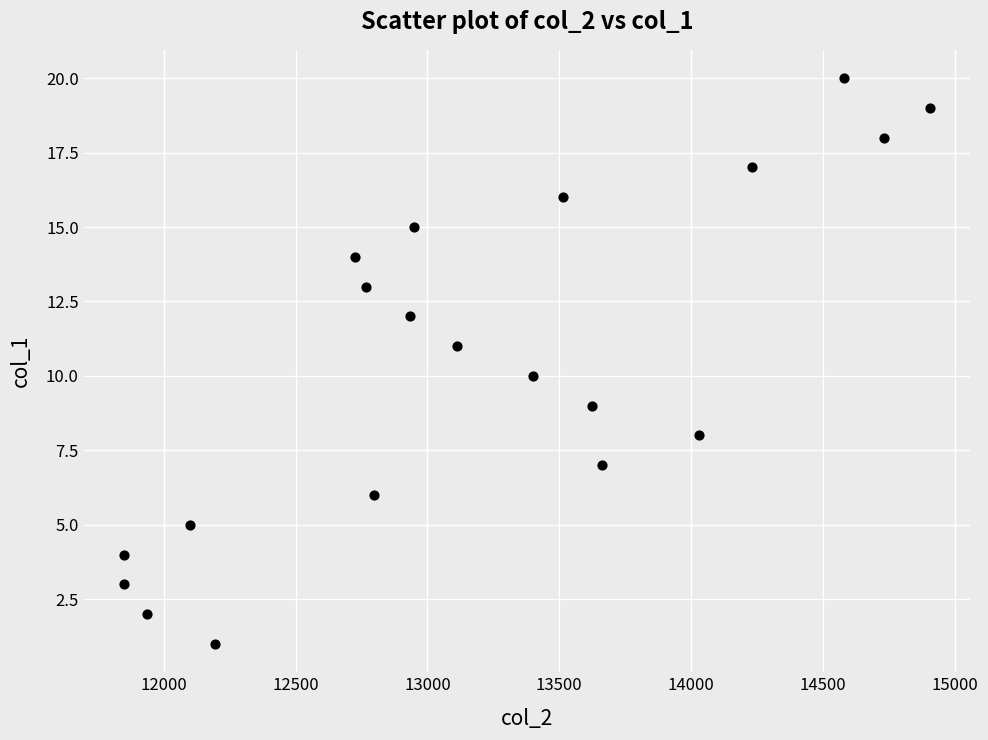

What is the range of Y values (max minus min)?

19